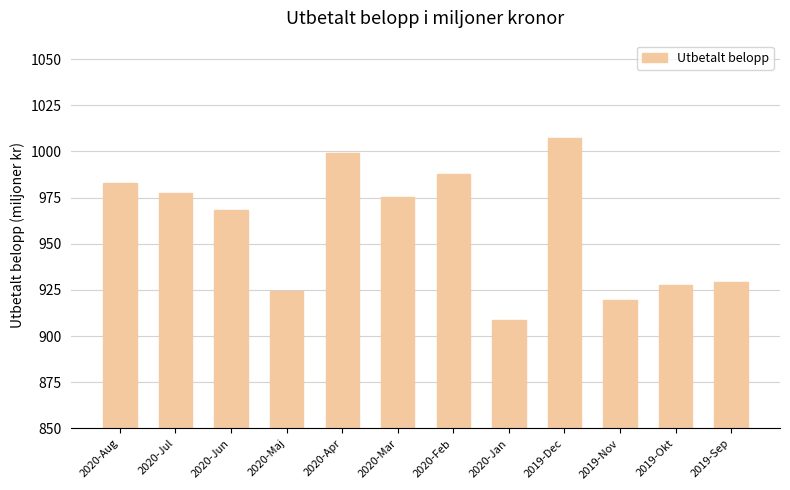

At which label is the value closest to 958?

2020-Jun